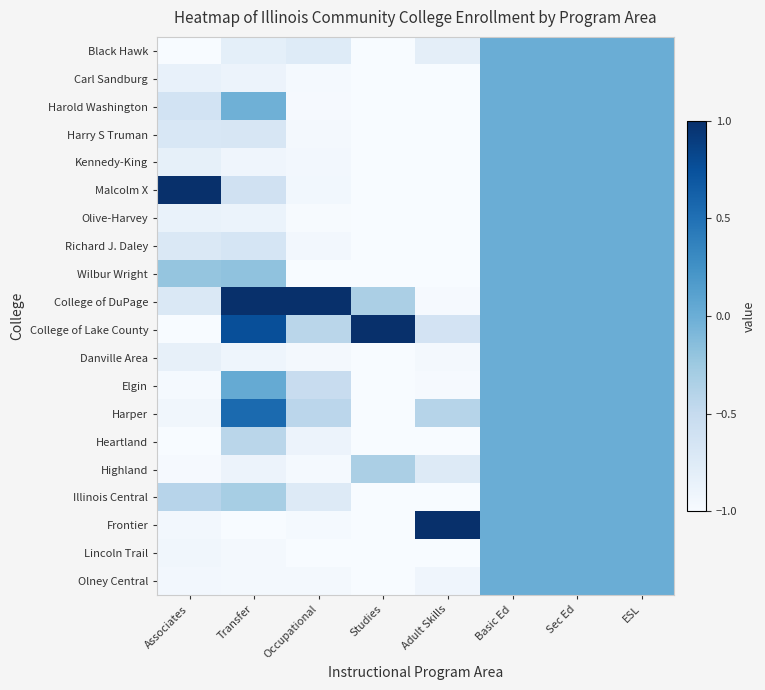

Count the number of categories in the chart.

8